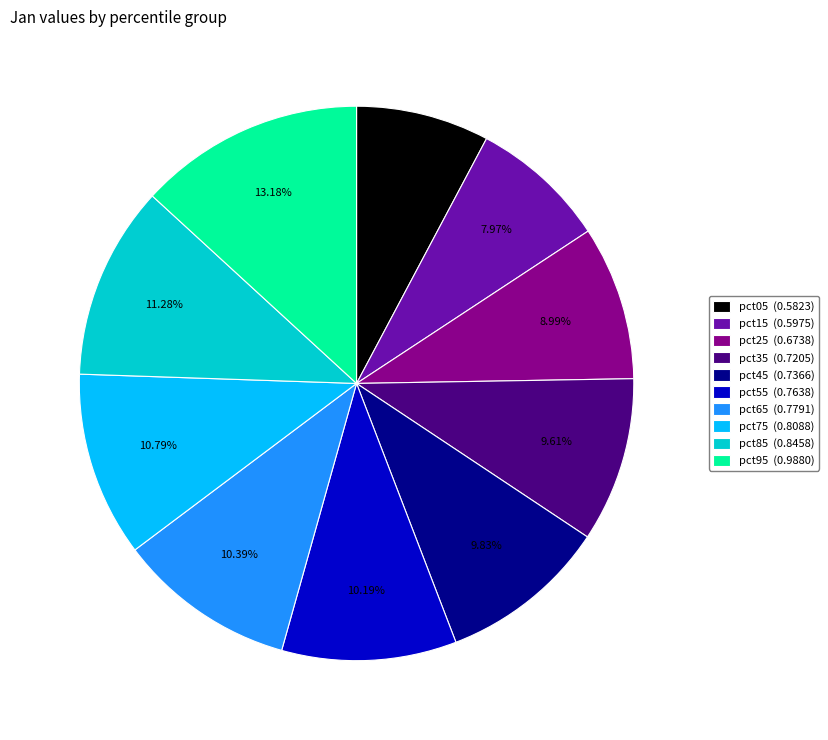

Which has a higher value, pct55 or pct95?

pct95